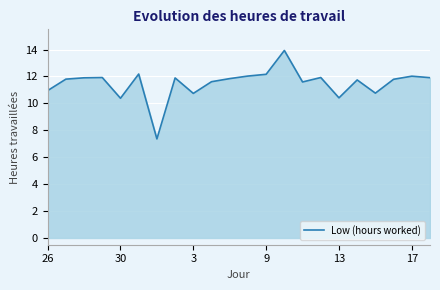

What is the greatest value displayed?

13.9